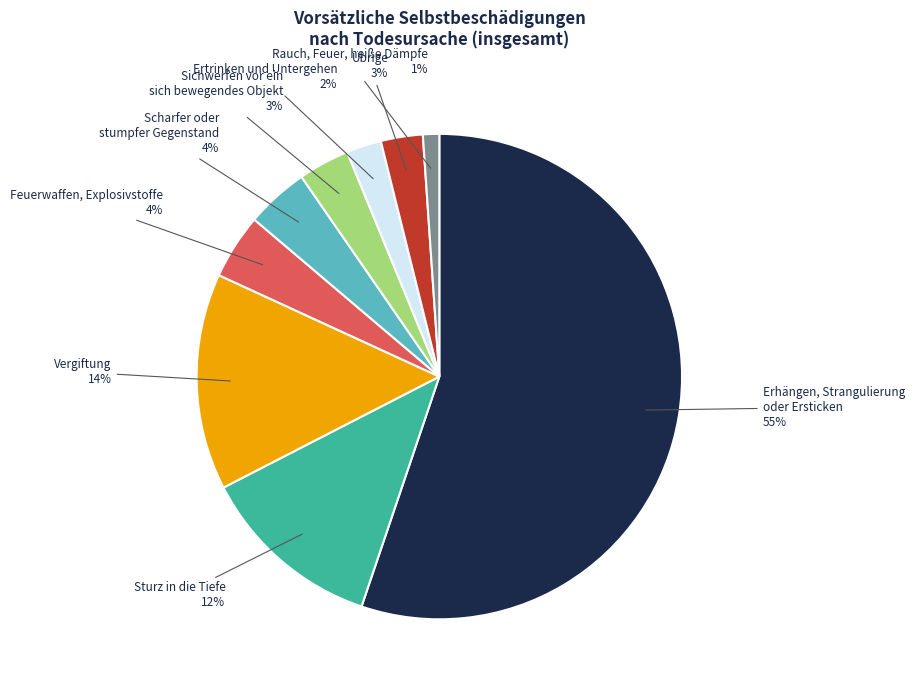

Is there any slice that represents more than half of the pie?

Yes